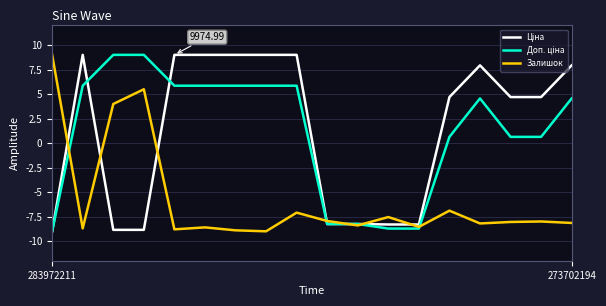

Is this an area chart (filled region under the line)?

No